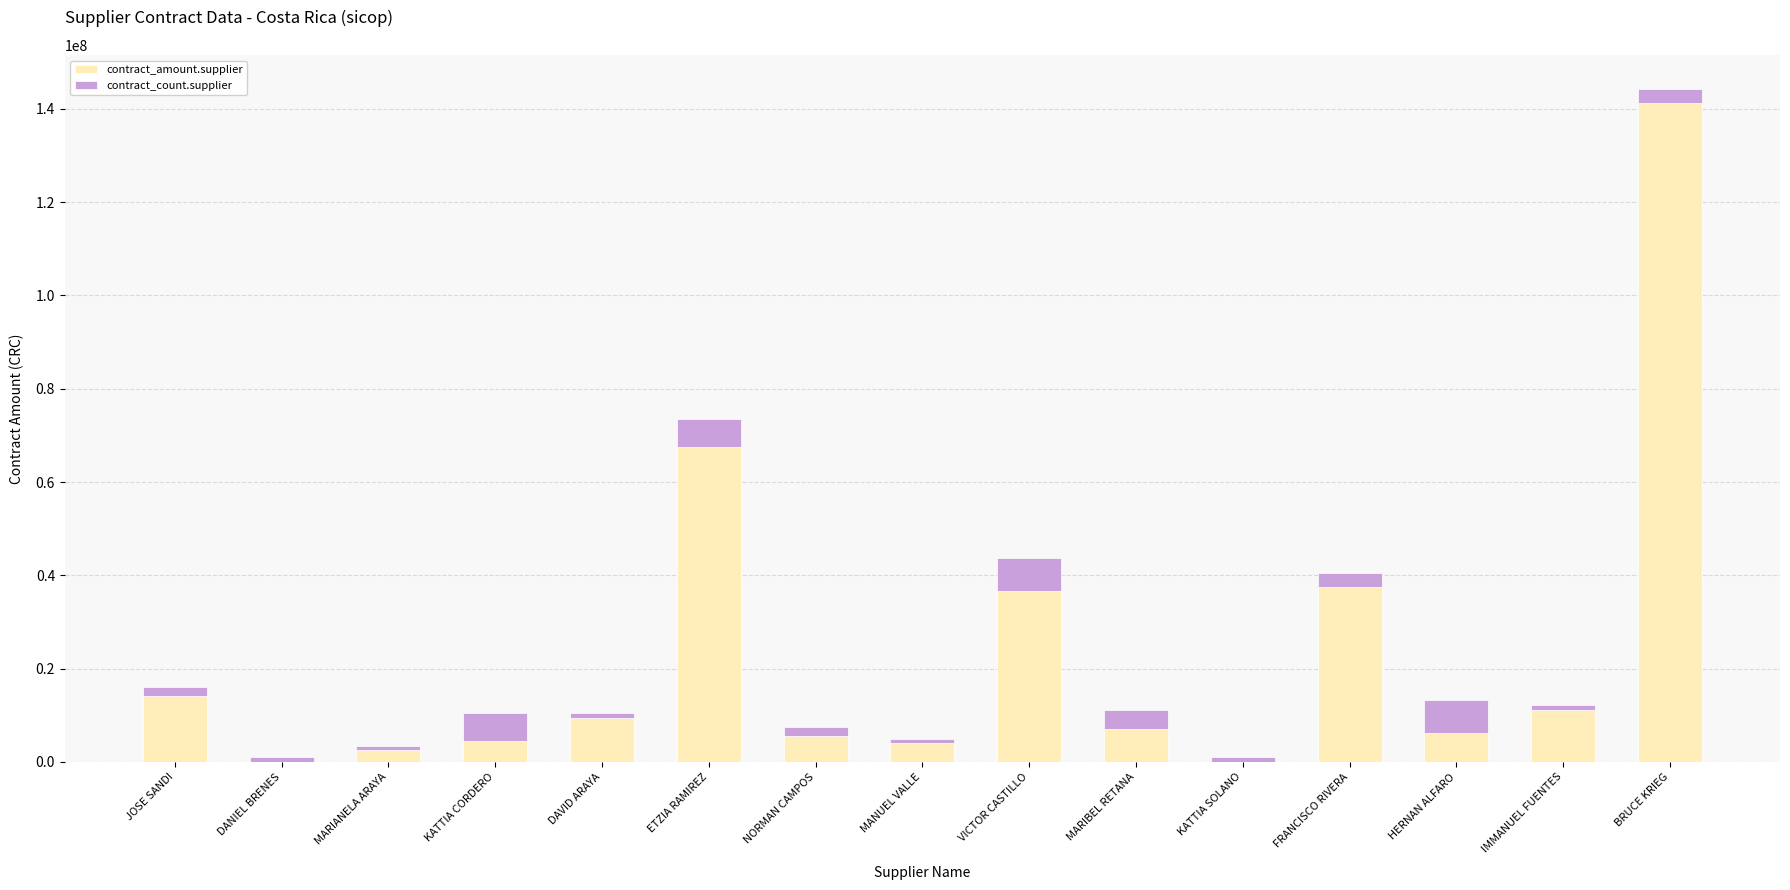

What is the total value across all series at FRANCISCO RIVERA?

40545486.0